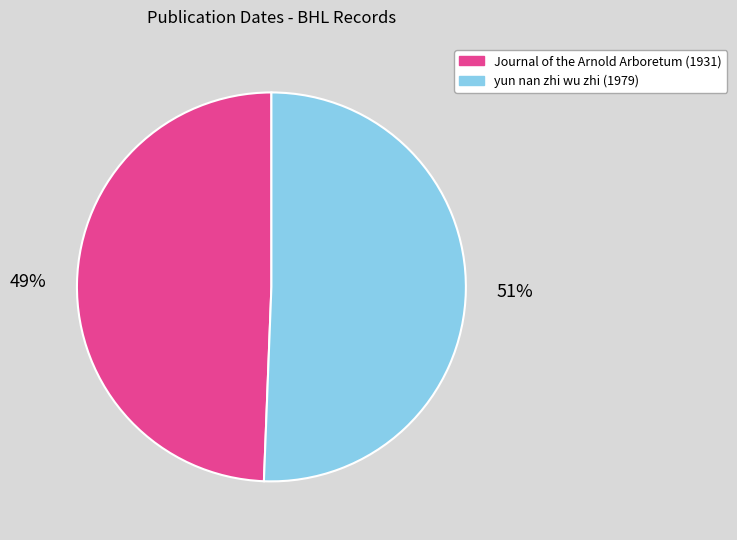

Is the sum of yun nan zhi wu zhi (1979) and Journal of the Arnold Arboretum (1931) greater than half?

Yes